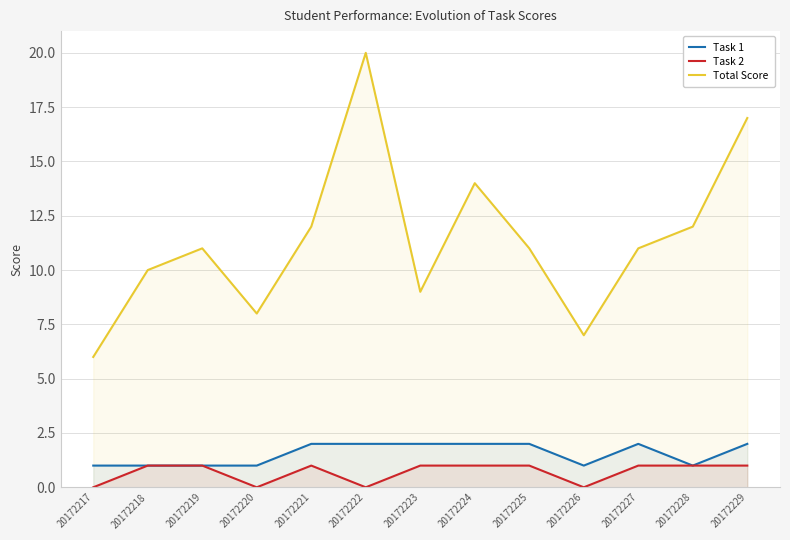

Where does the Total Score series first go above 11?

20172221